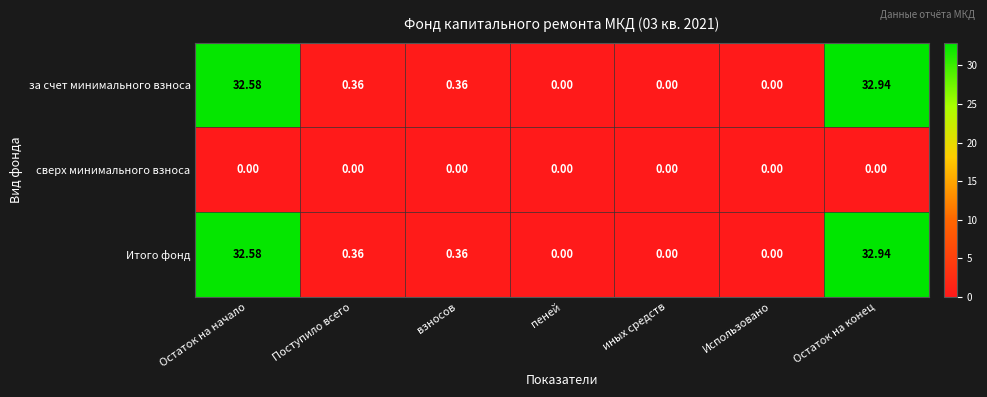

At which category does the chart reach its peak across all series?

Остаток на конец